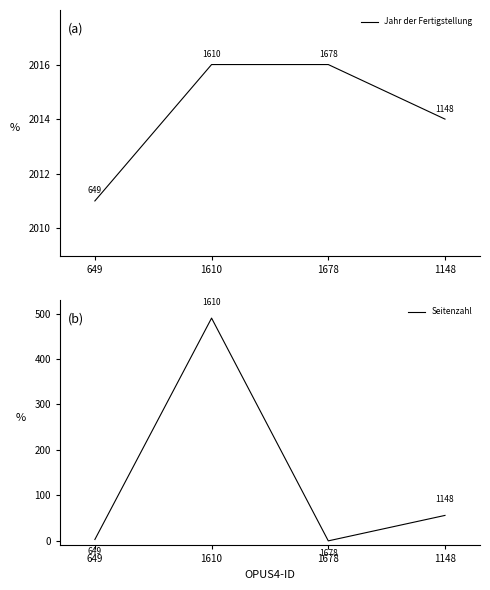

True or false: Jahr der Fertigstellung and Seitenzahl intersect in this chart.

False